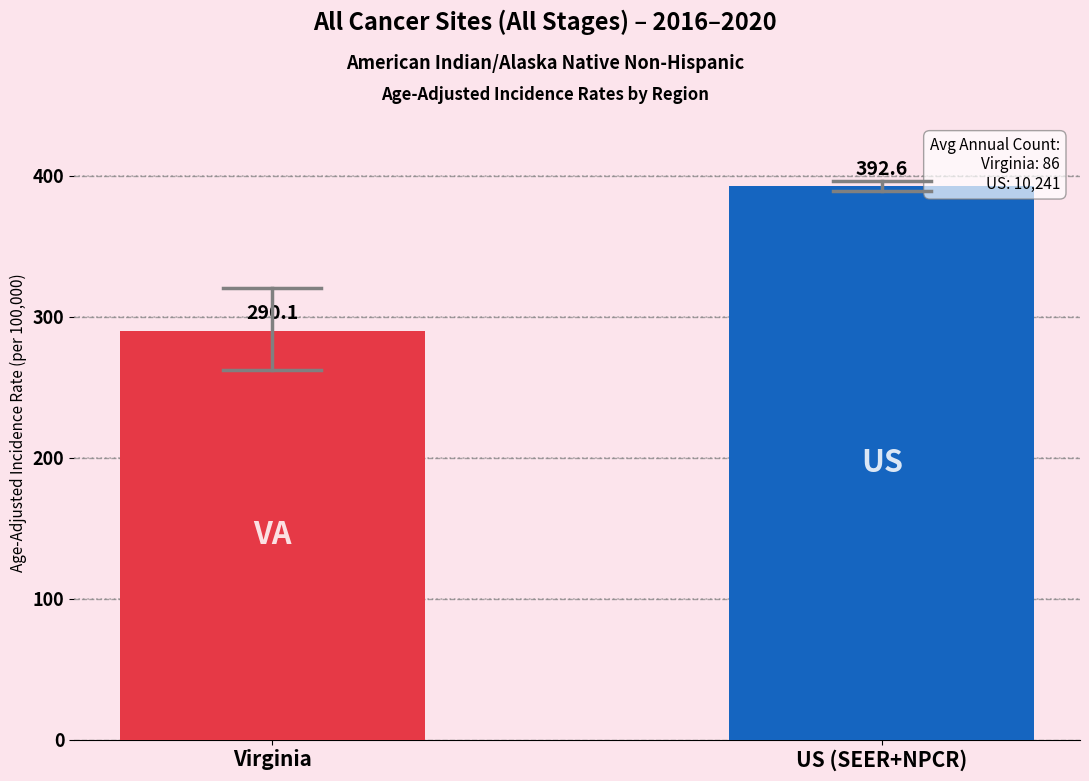

Which category has the lowest value across all series?

Virginia